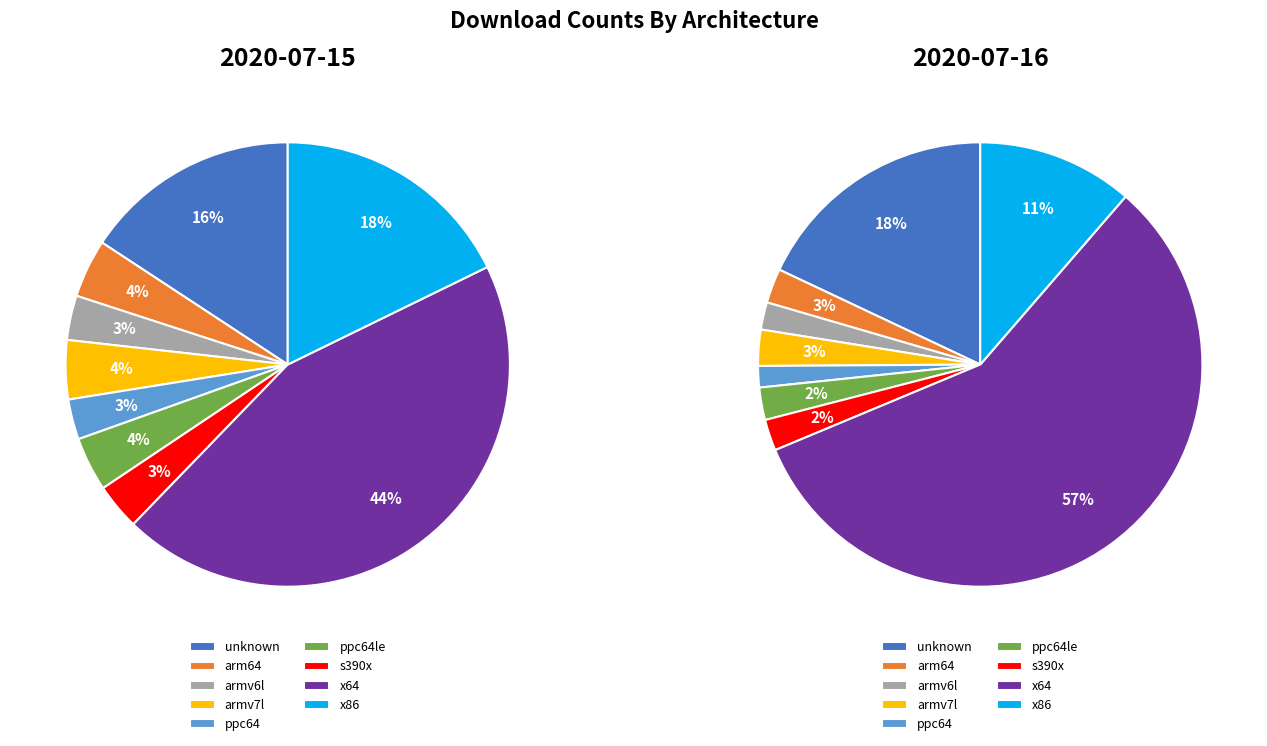

True or false: x64 accounts for 57% of the total.

True